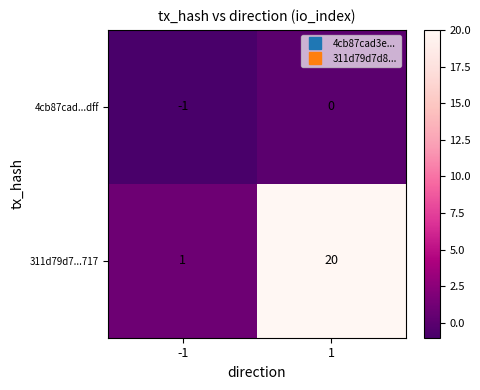

Between -1 and 1, which series saw the biggest shift?

311d79d7...717